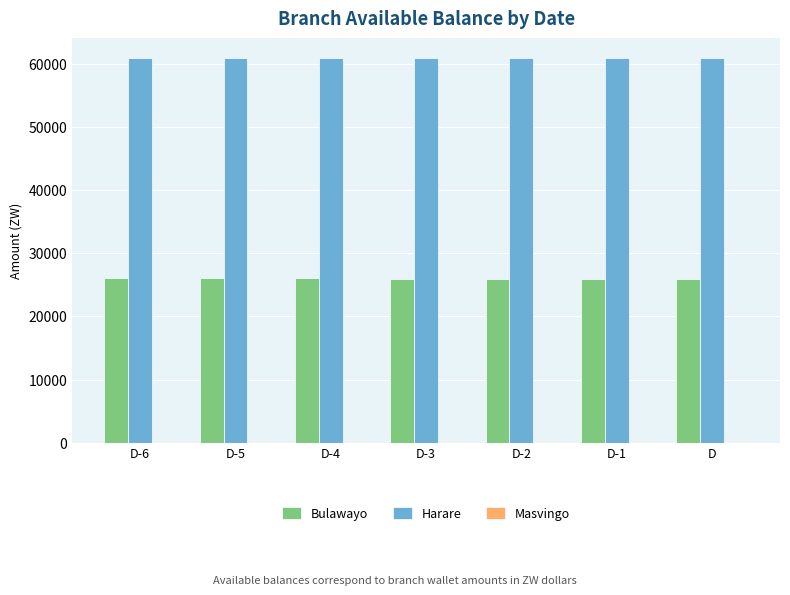

What is the sum of all Bulawayo values?

181990.2